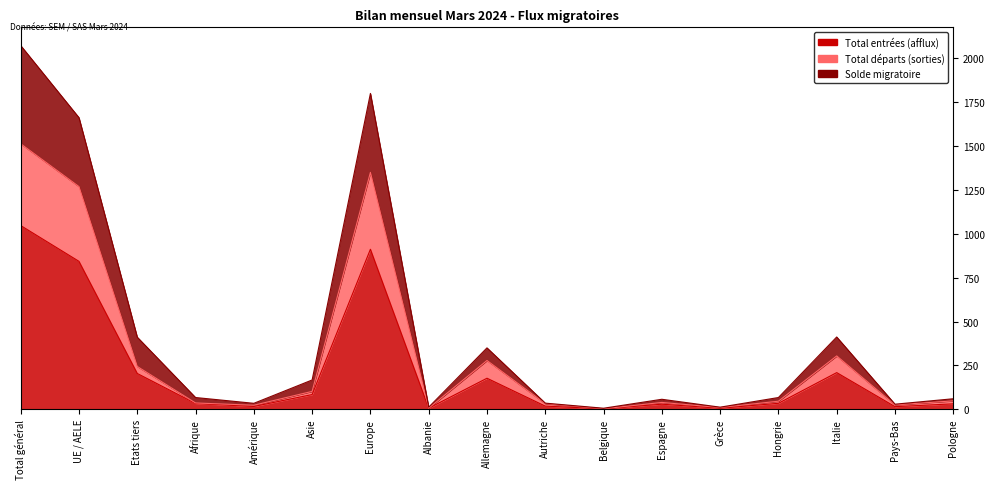

What are all the series names shown in the legend?

Total entrées (afflux), Total départs (sorties), Solde migratoire